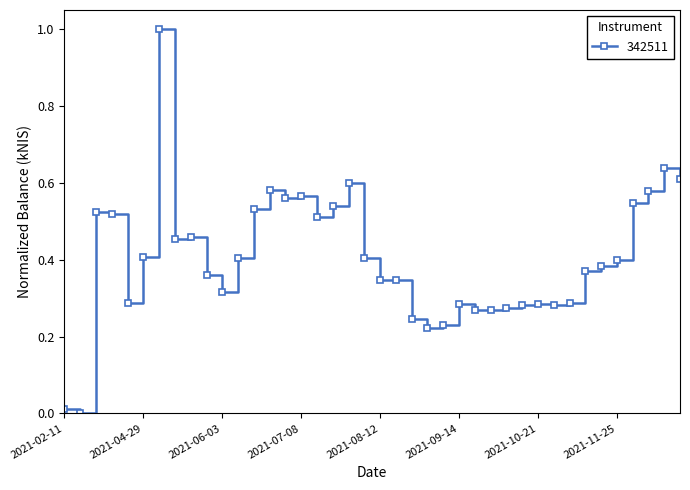

What is the difference between the maximum and minimum values?

1.0